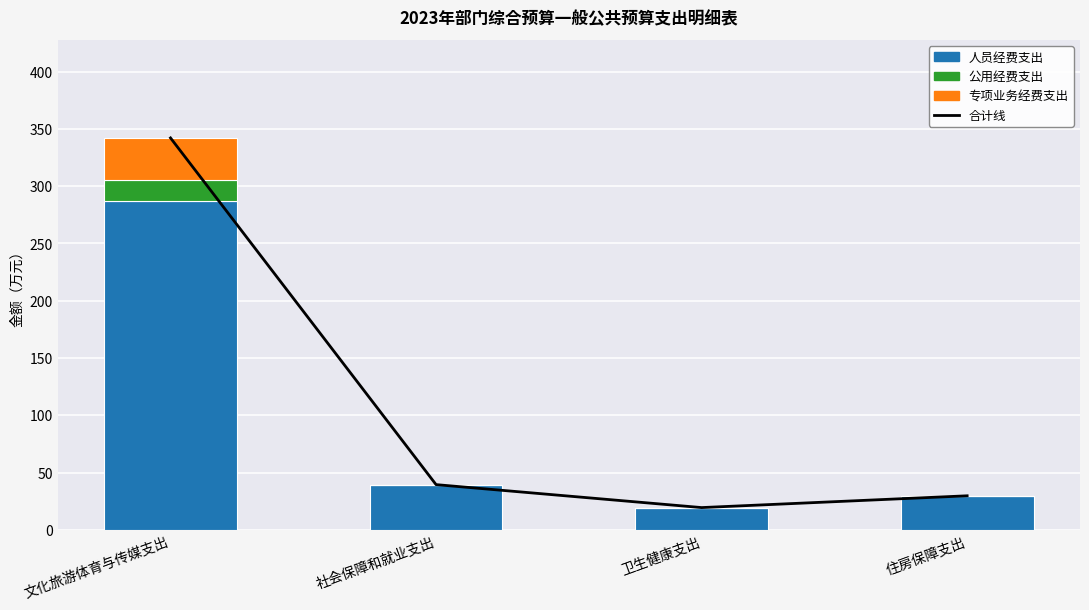

Between 文化旅游体育与传媒支出 and 卫生健康支出, which series saw the biggest shift?

合计线